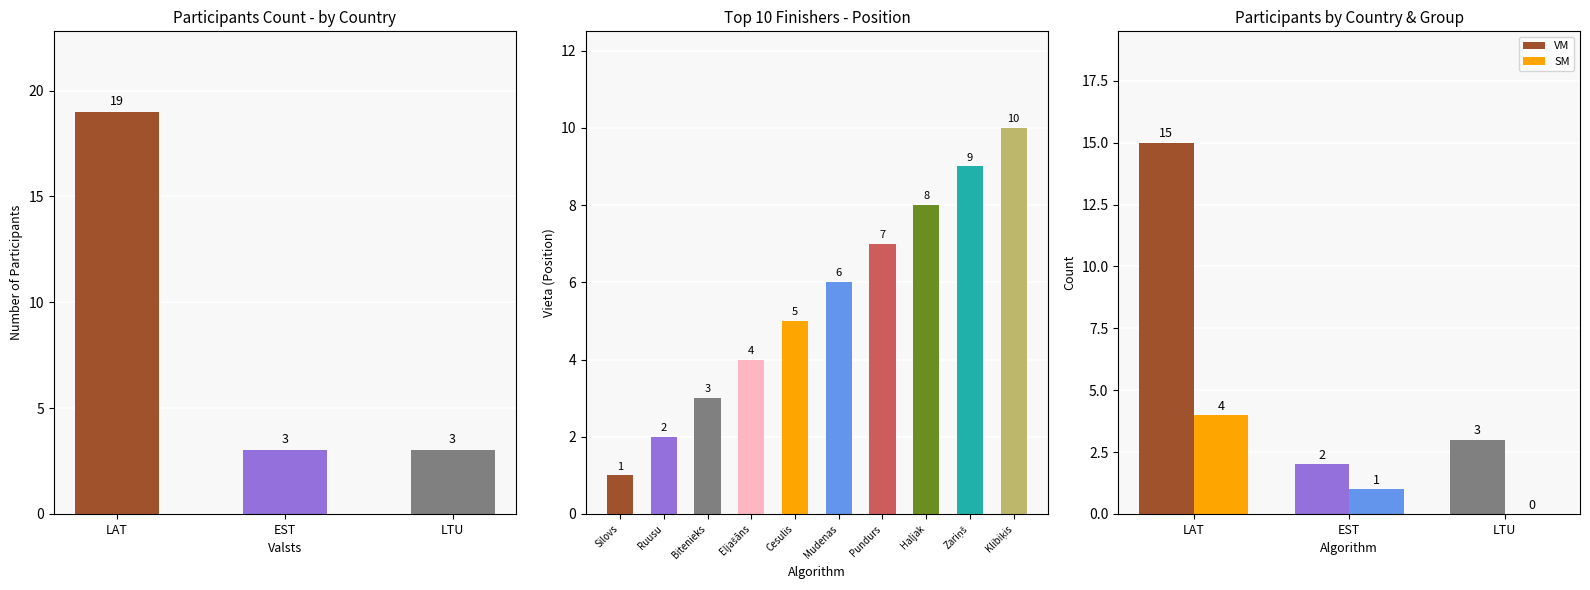

What is the sum of the VM values at LTU and LAT?

18